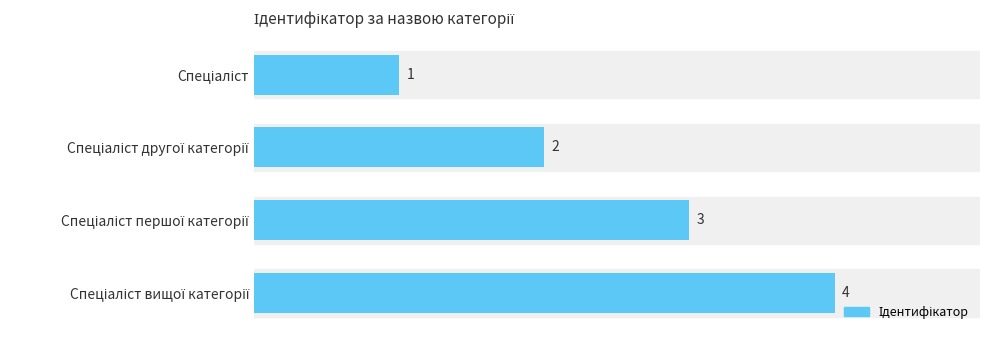

How many bars are there in total?

4